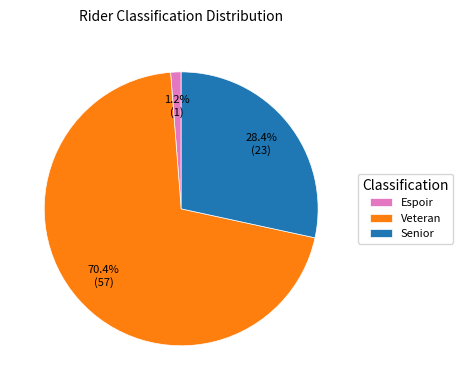

What is the smallest slice in the pie chart?

Espoir